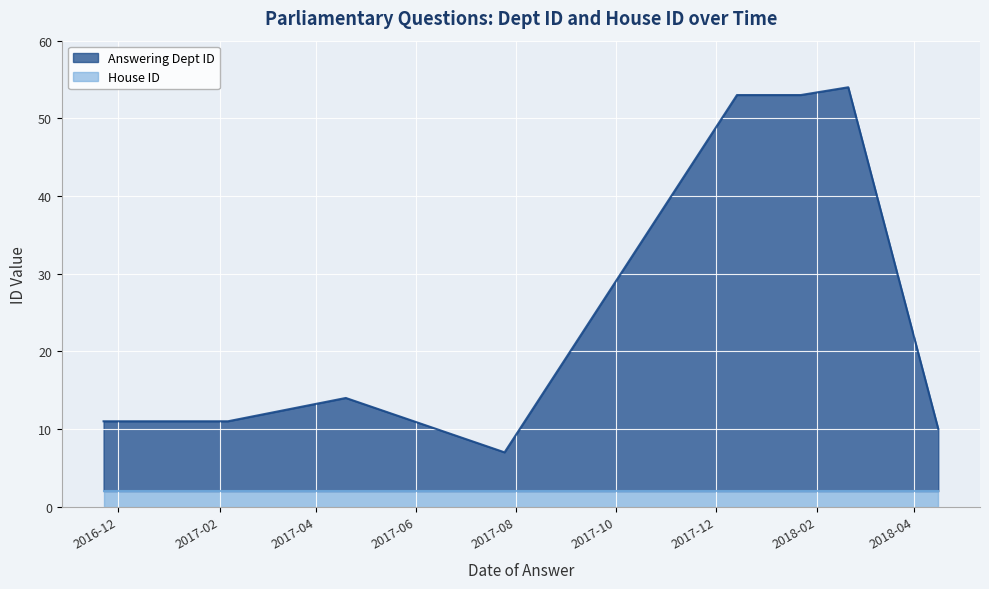

What is the label of the 6th point from the left?

2017-12-14